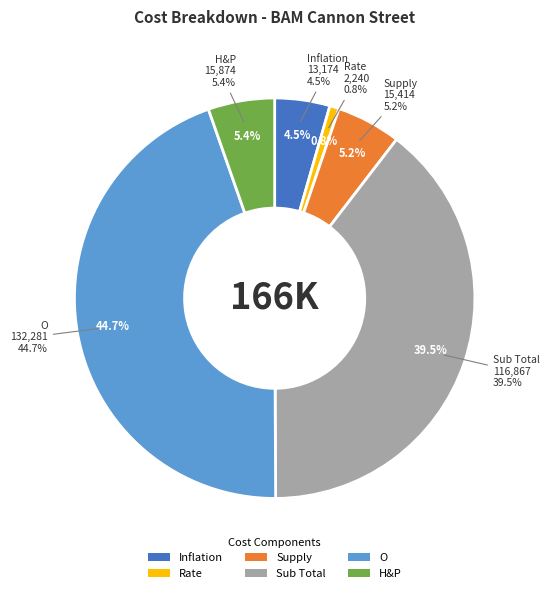

To the nearest percent, what percentage of the pie is H&P?

5%